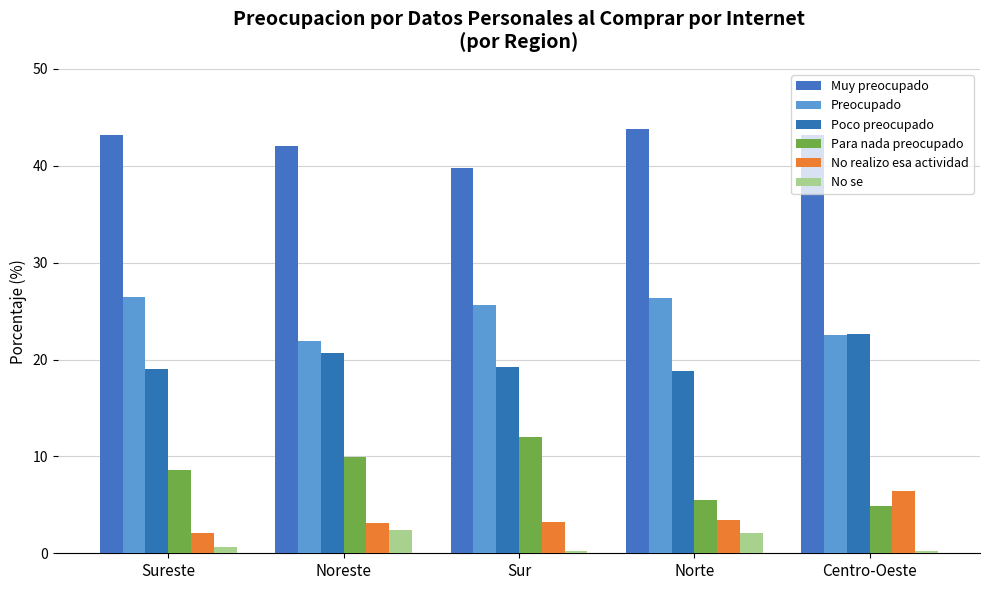

Which series has the largest total across all categories?

Muy preocupado